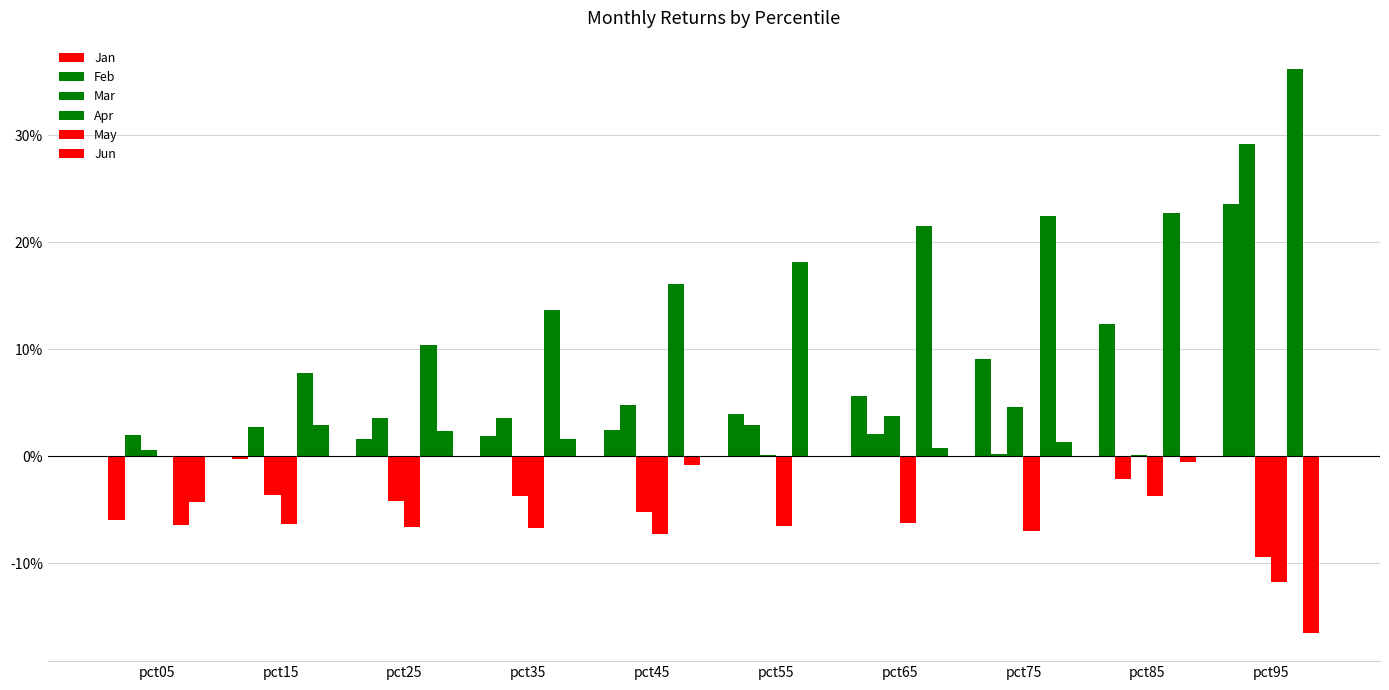

Are the bars grouped side by side (vs. stacked)?

Yes